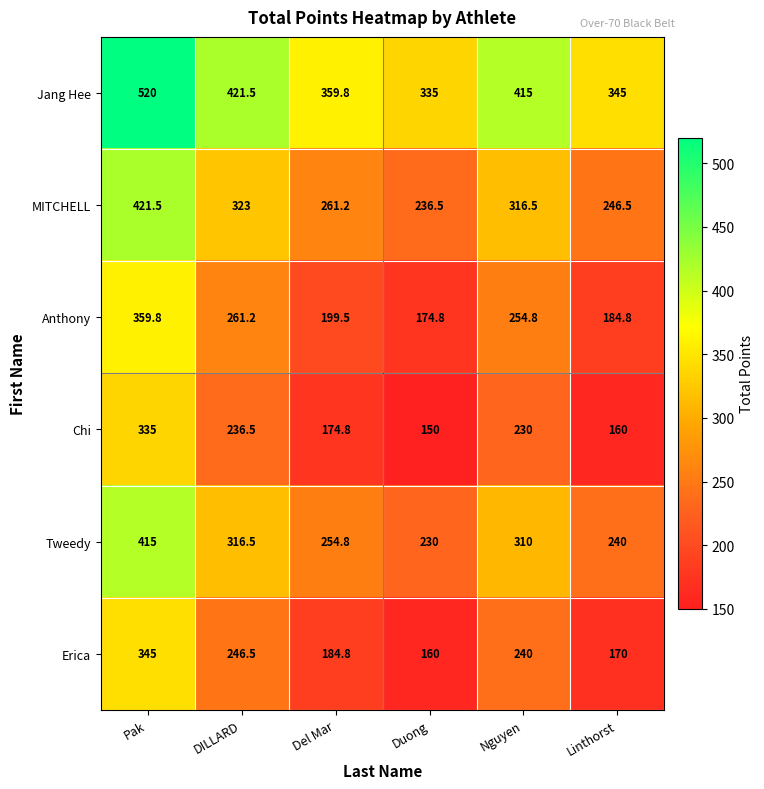

The Anthony series shows 359.8 at Pak. True or false?

True